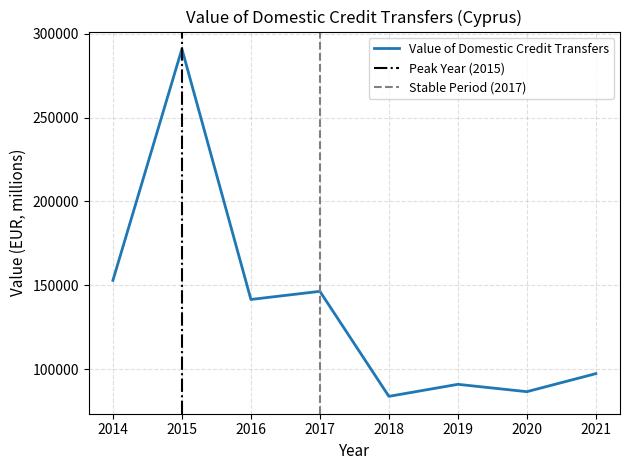

At which category does the data reach its first local valley?

2016